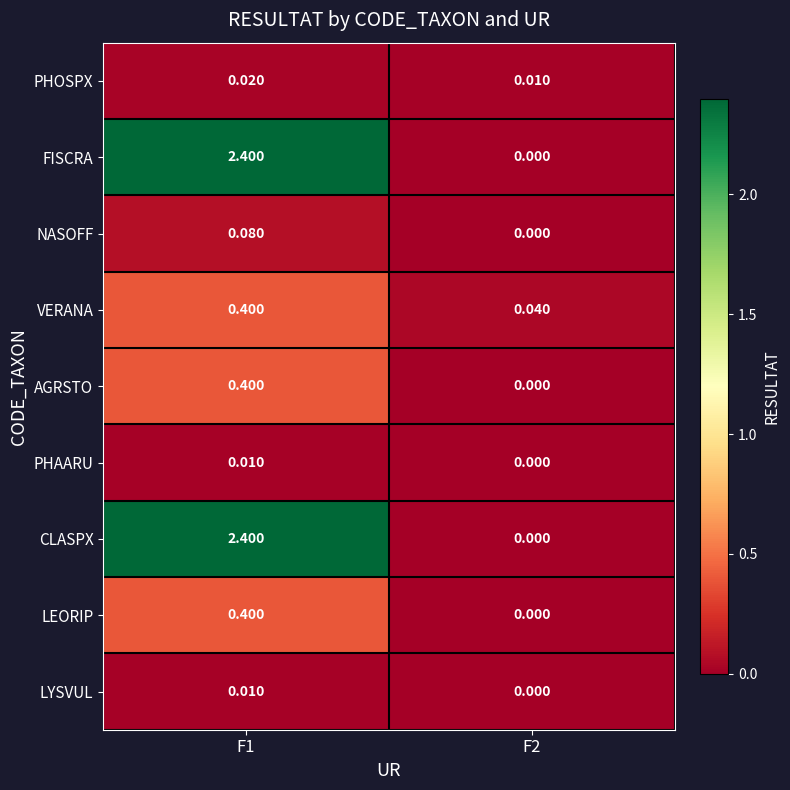

Rank the series by their maximum value, from highest to lowest.

FISCRA, CLASPX, VERANA, AGRSTO, LEORIP, NASOFF, PHOSPX, PHAARU, LYSVUL